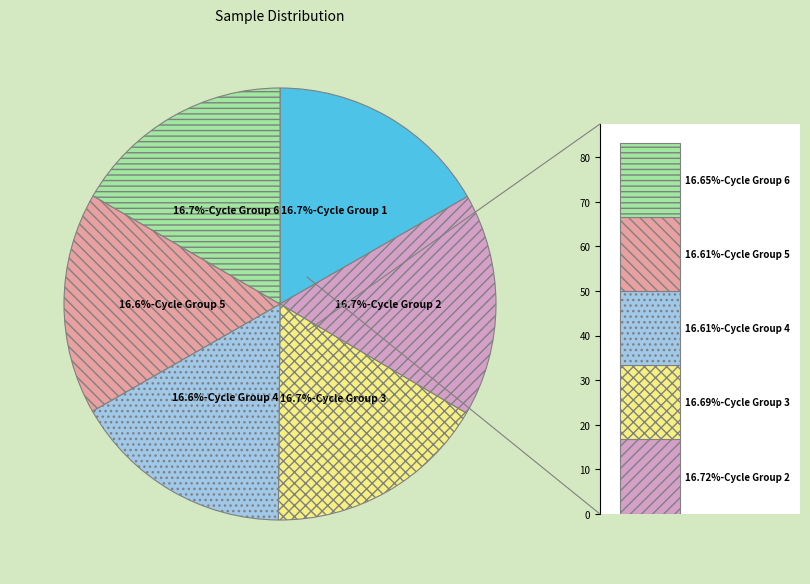

Does 28 represent more than half of the total?

No